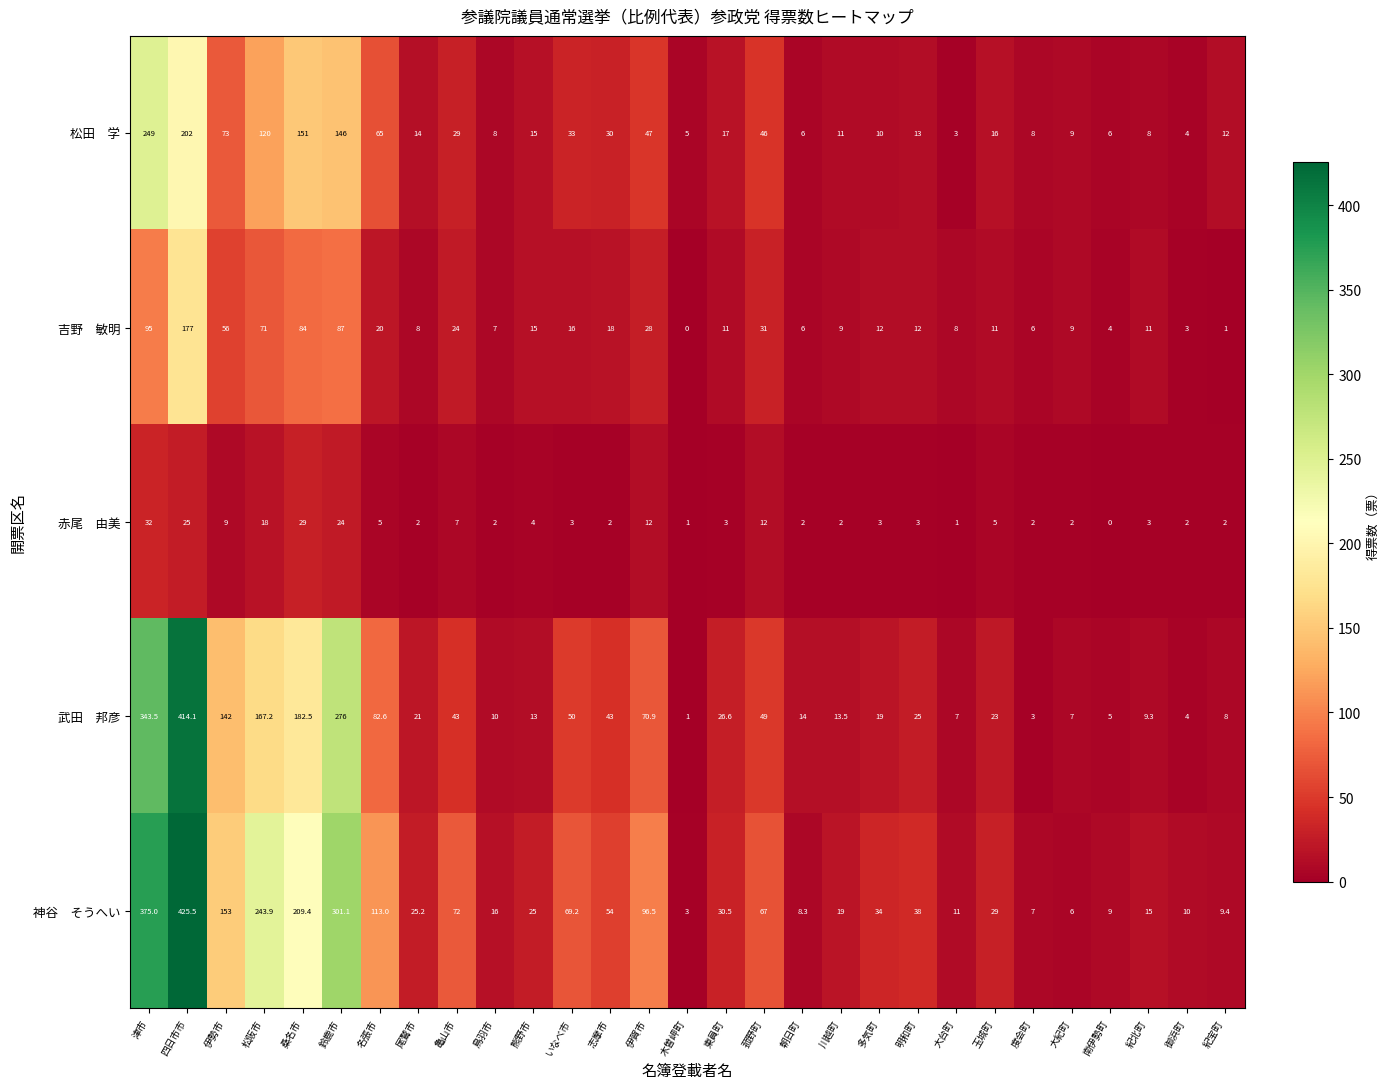

At which category is the sum across all series the highest?

四日市市